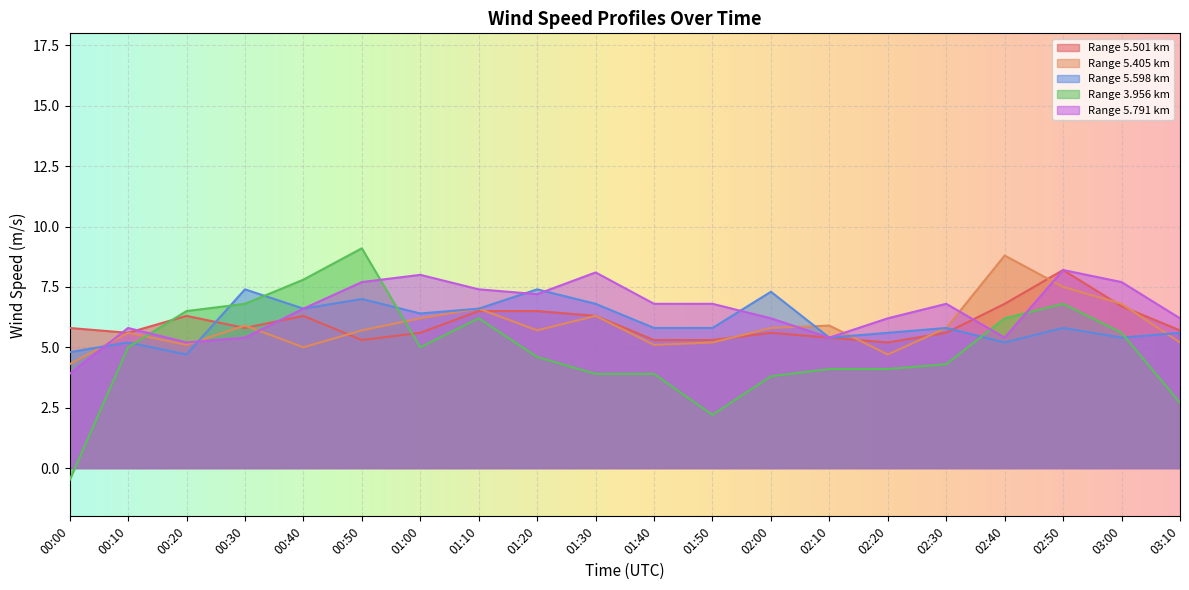

Where is the first local maximum for 3.956?

00:50